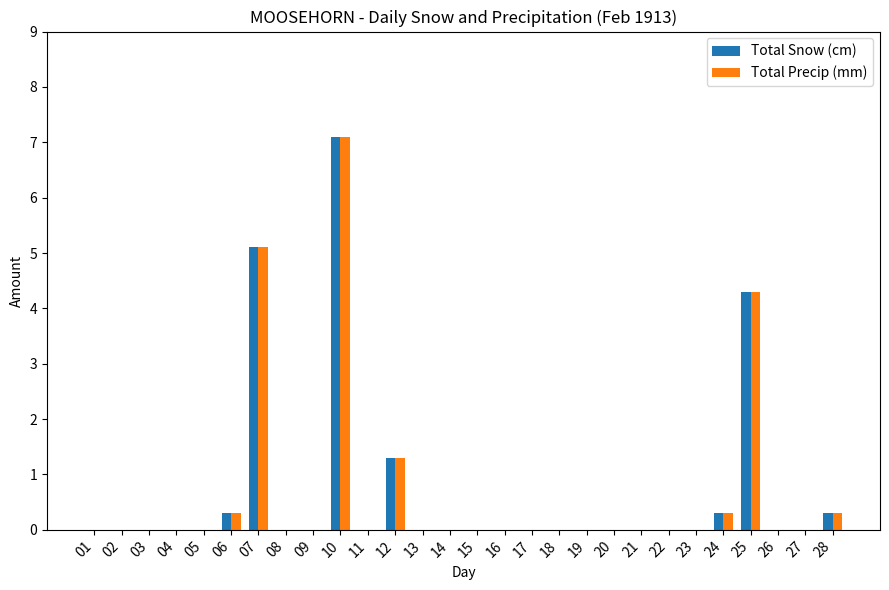

What is the total value across all series at 24?

0.6